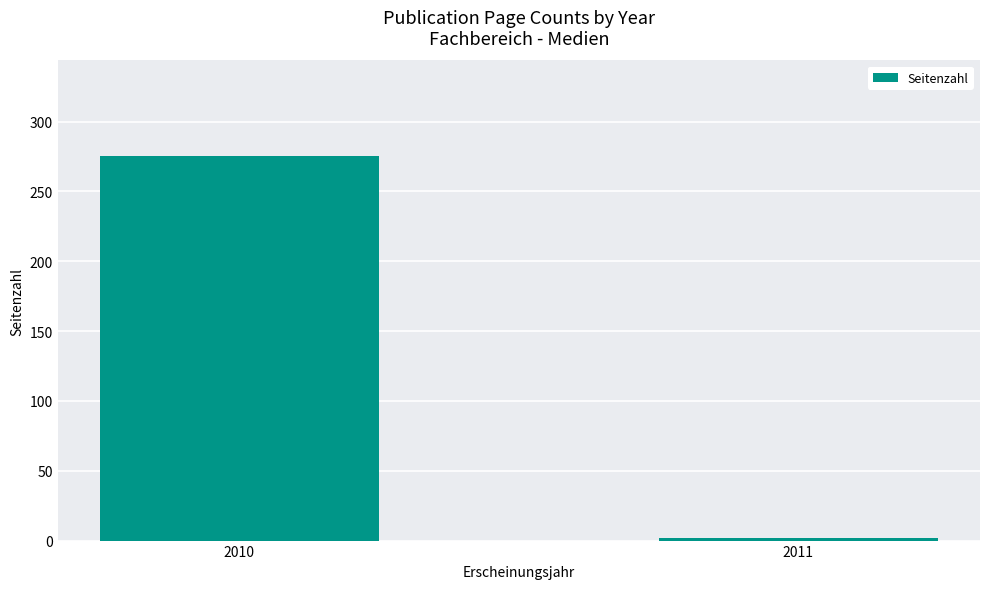

Are the bars grouped side by side (vs. stacked)?

No